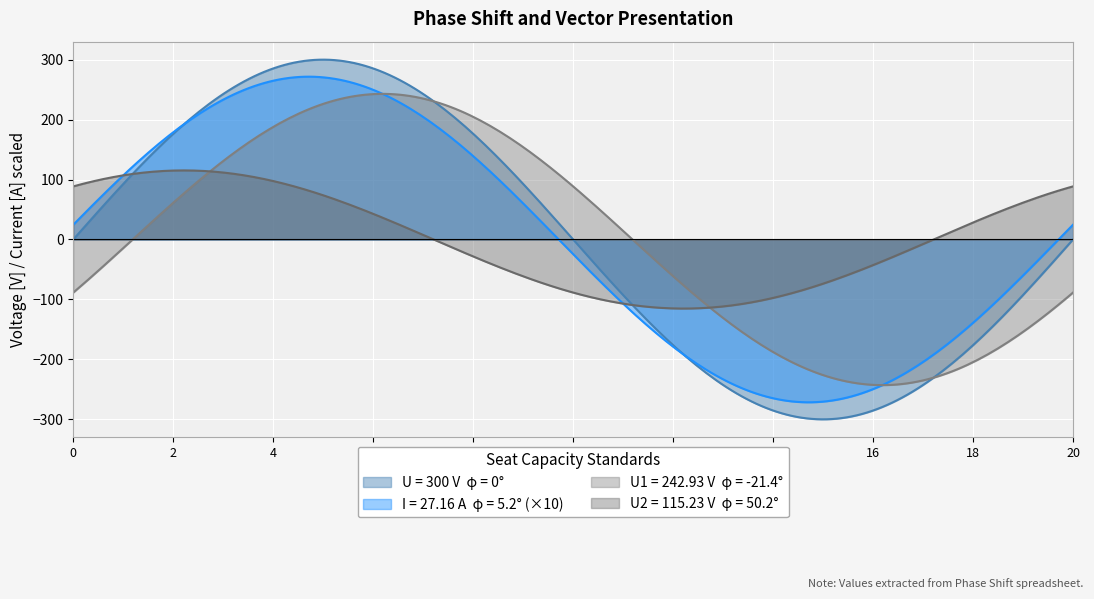

What is the smallest value displayed?

-300.0